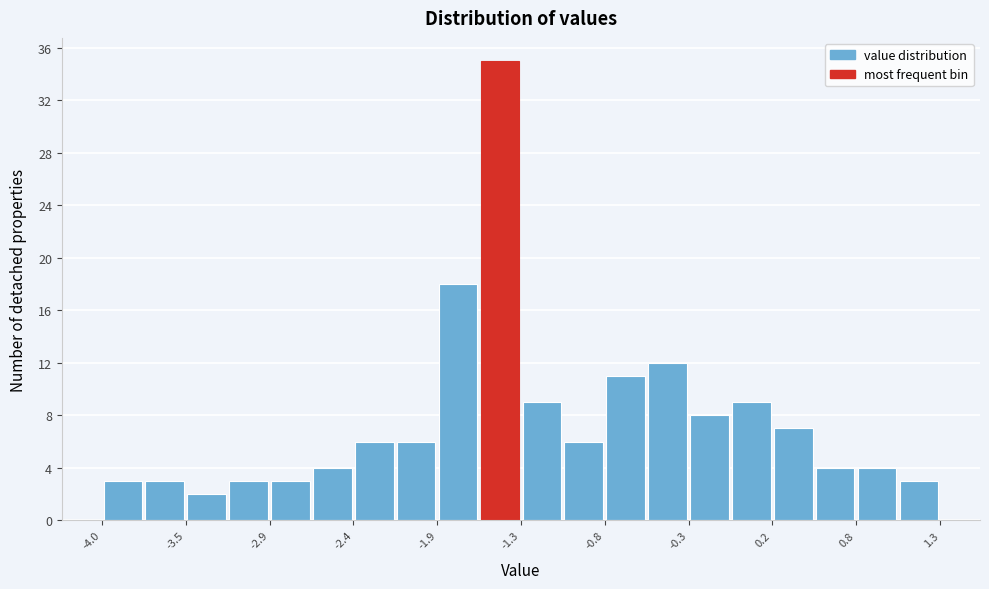

Around what value on the x-axis is the tallest bar? Give the approximate position of its centre, as read against the axis.

-1.5